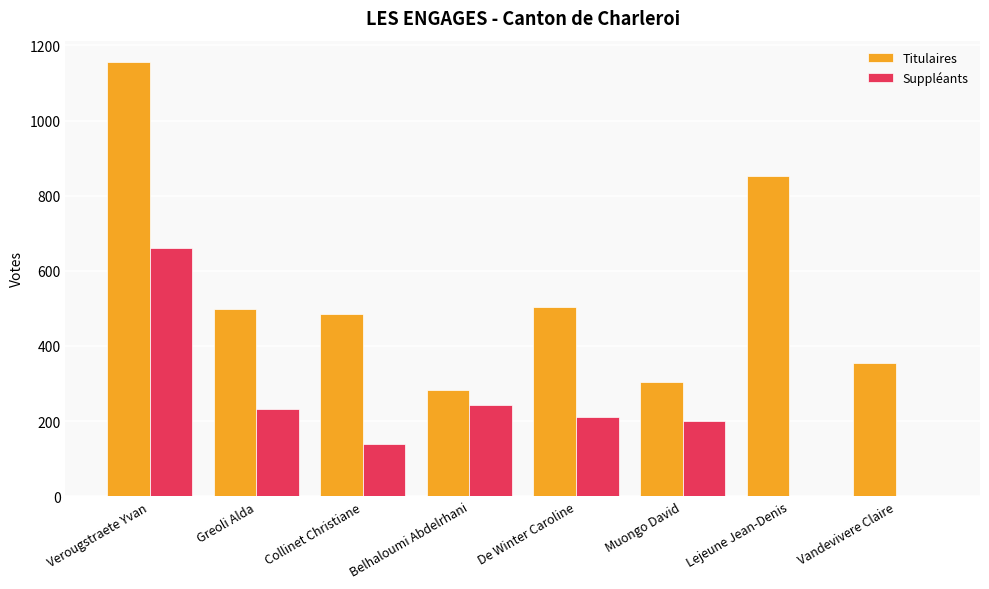

What is the difference between the Suppléants values at Muongo David and Vandevivere Claire?

201